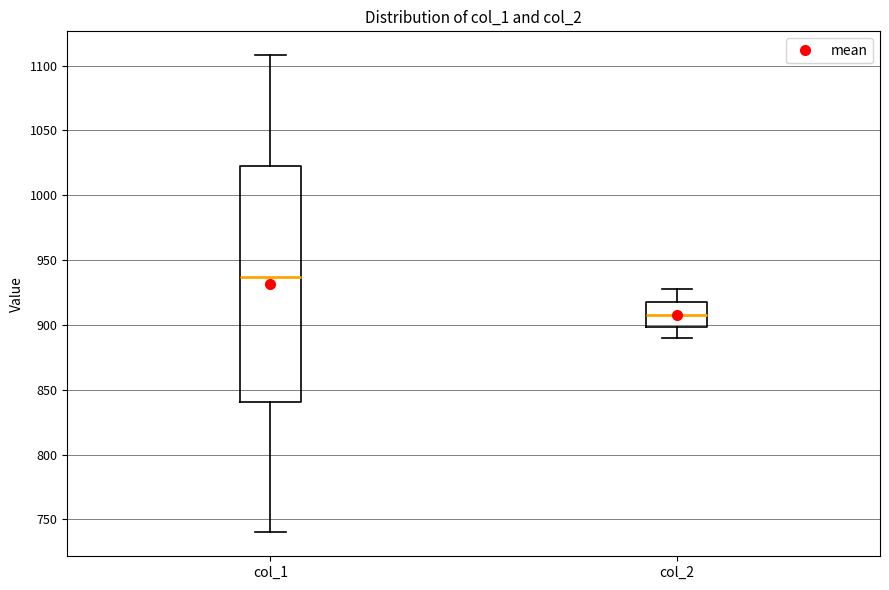

Where does the lower whisker of the box for col_1 end on the y-axis? The values are not printed on the chart, so give them approximately, as read against the axis.

740